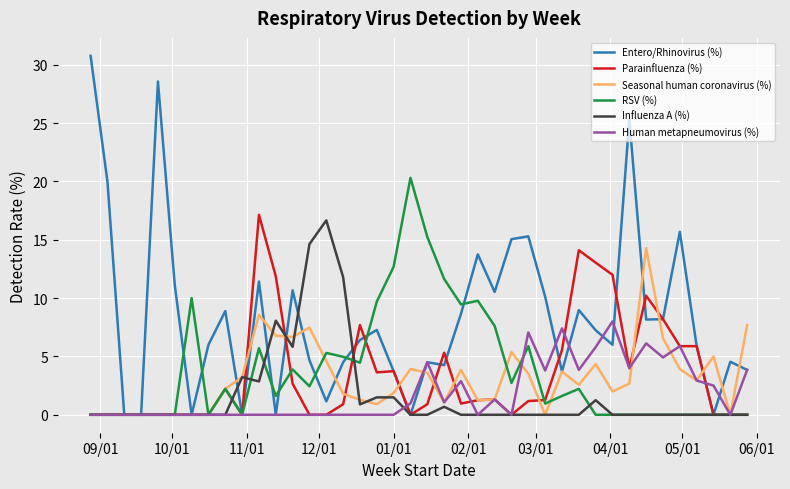

True or false: Entero/Rhinovirus (%) has more than 0 interior local peaks.

True